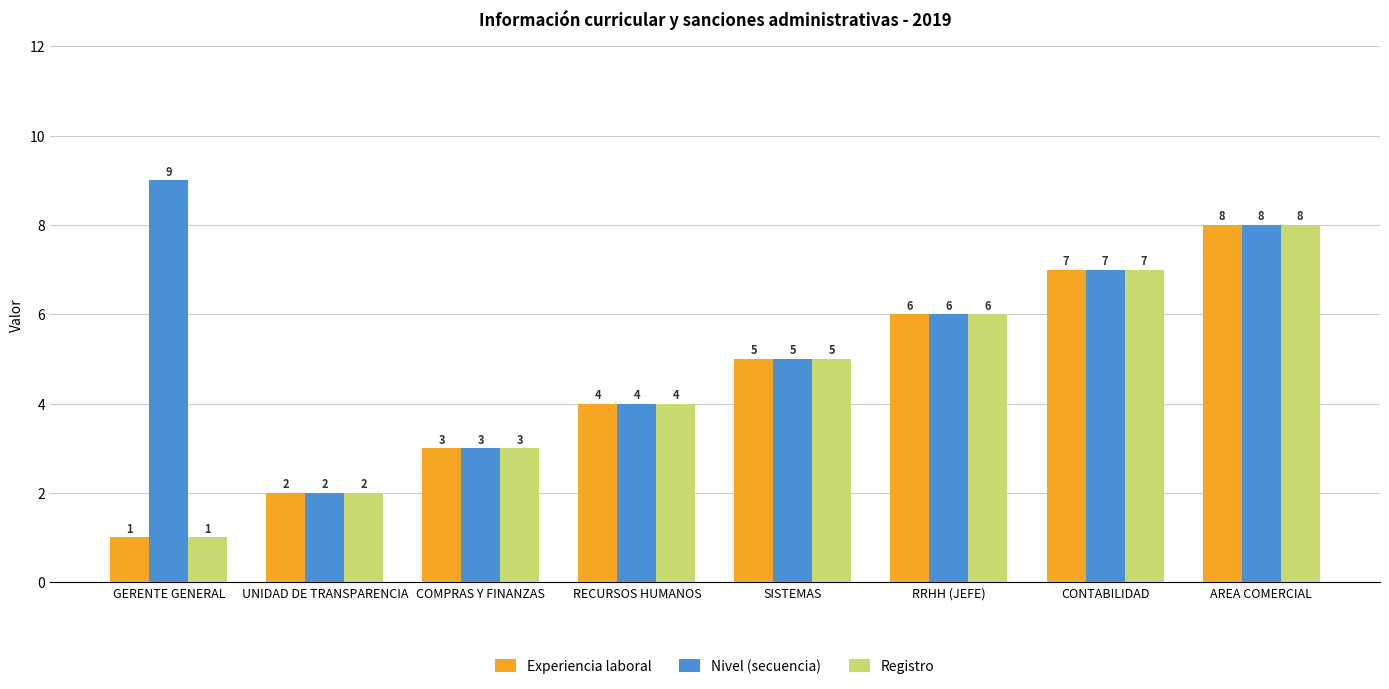

Count the Experiencia laboral values in the range 3 to 7.

5